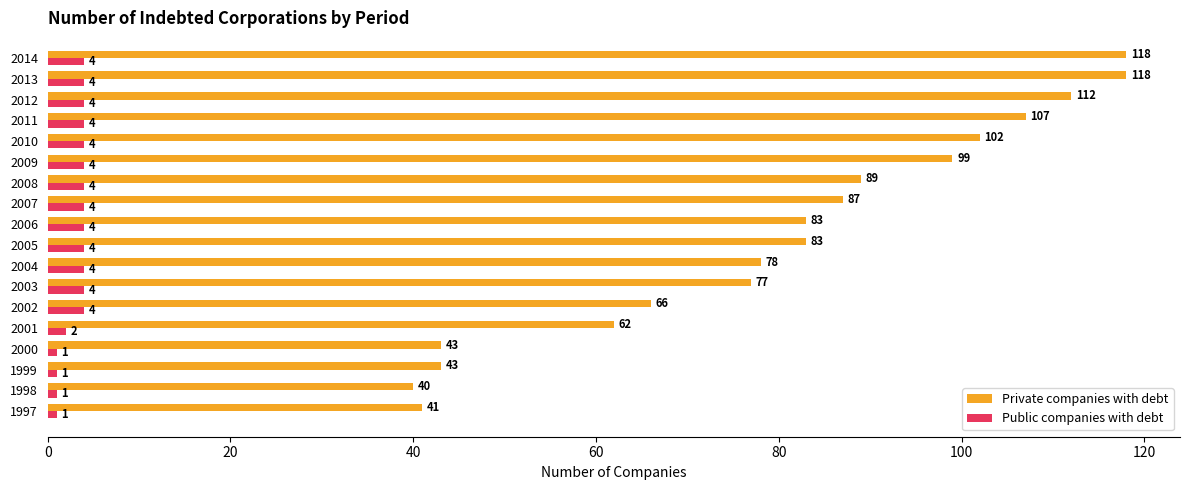

At how many categories does at least one series exceed 22?

18